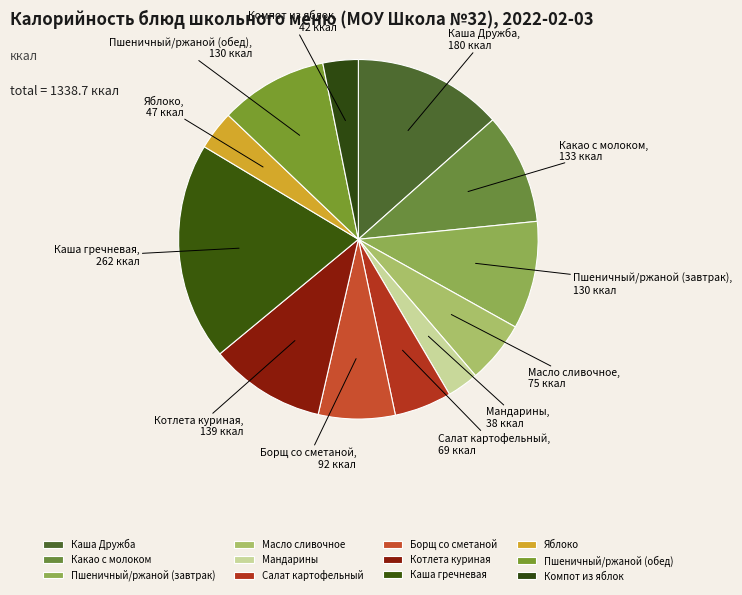

True or false: Салат картофельный accounts for 5% of the total.

True